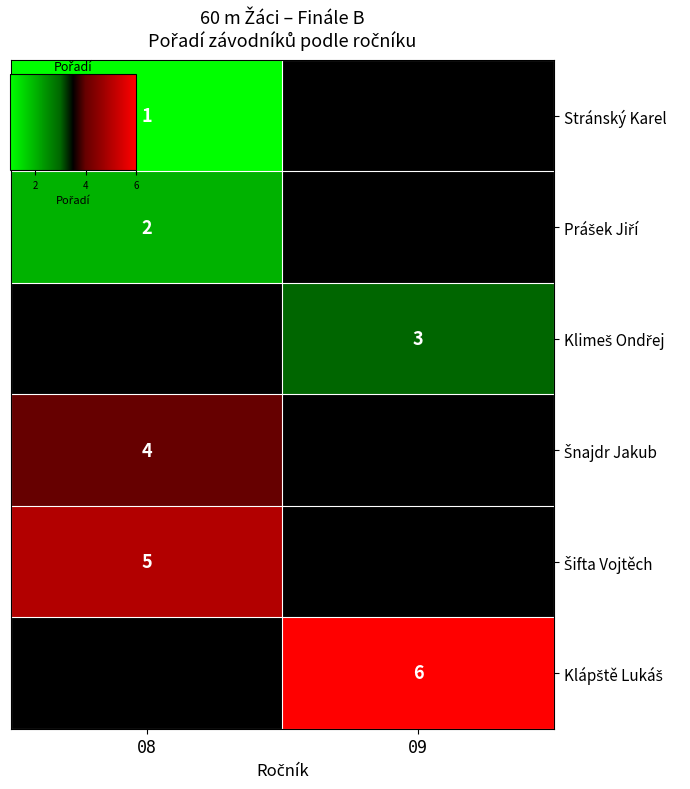

List the series in order of their peak value, lowest first.

Stránský Karel, Prášek Jiří, Klimeš Ondřej, Šnajdr Jakub, Šifta Vojtěch, Klápště Lukáš